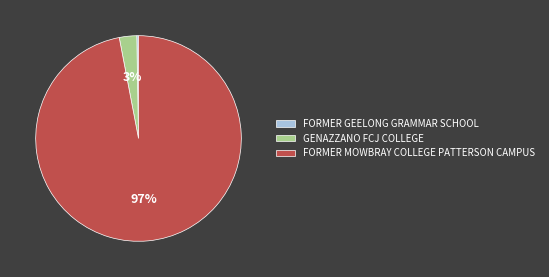

To the nearest percent, what percentage of the pie is FORMER MOWBRAY COLLEGE PATTERSON CAMPUS?

97%